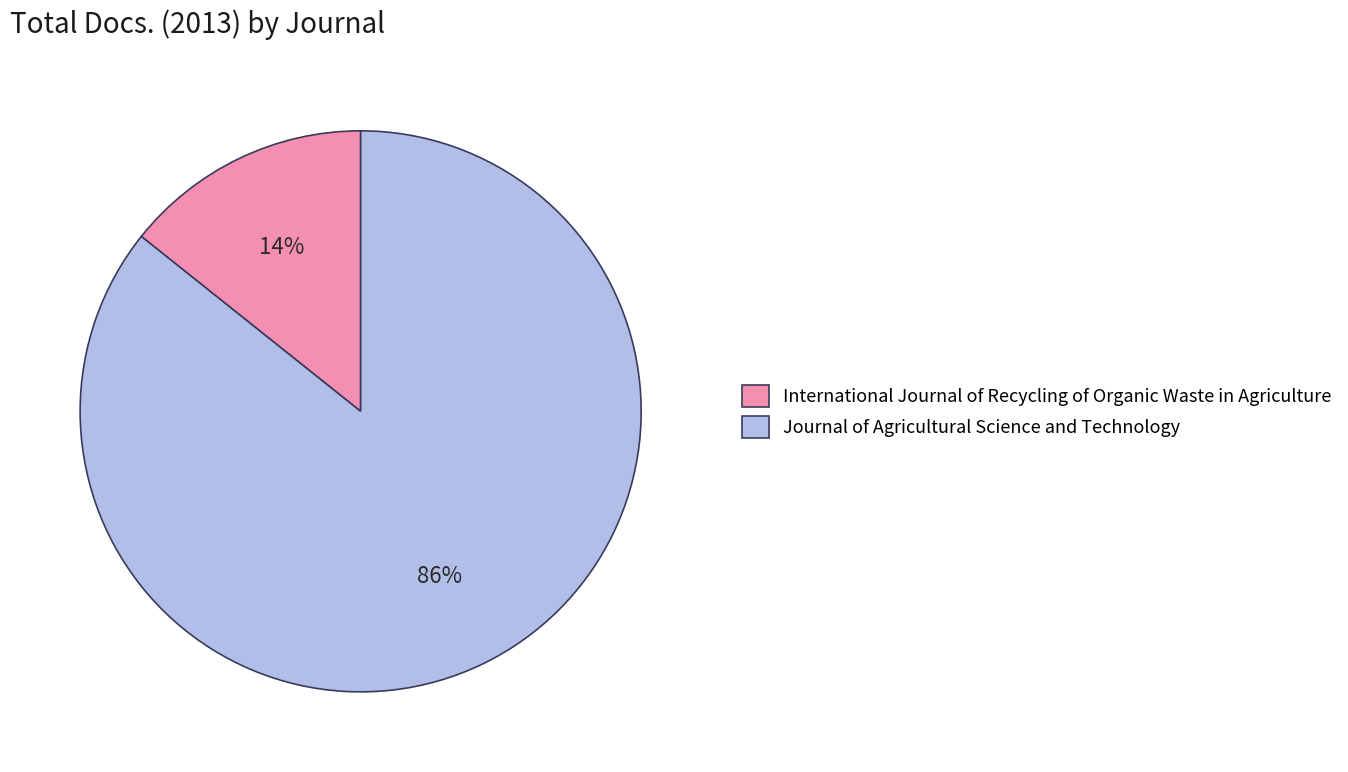

Do International Journal of Recycling of Organic Waste in Agriculture and Journal of Agricultural Science and Technology together represent more than half of the pie?

Yes